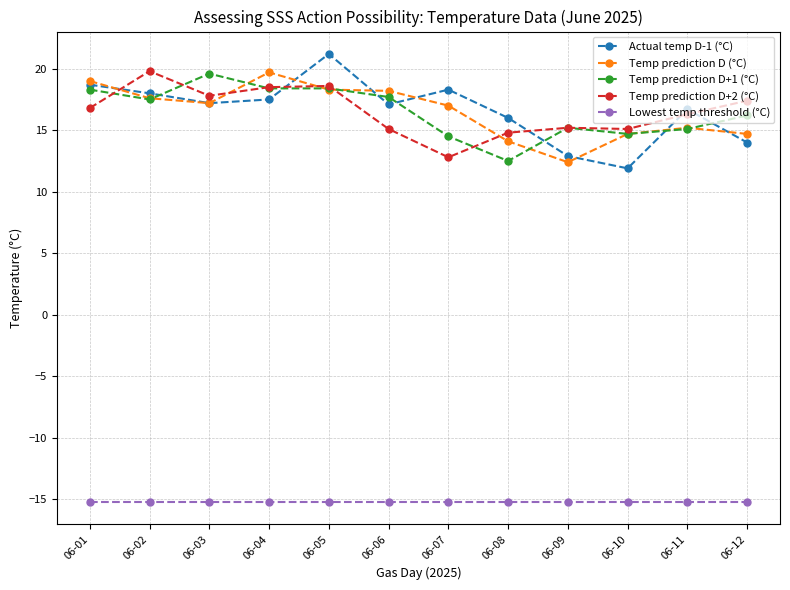

Is the value of Temp prediction D+1 (°C) at 06-09 greater than the value of Lowest temp threshold (°C) at 06-10?

Yes